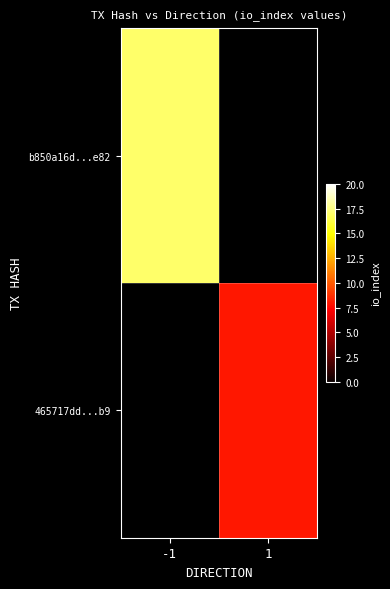

At which label does b850a16d...e82 reach its peak?

-1